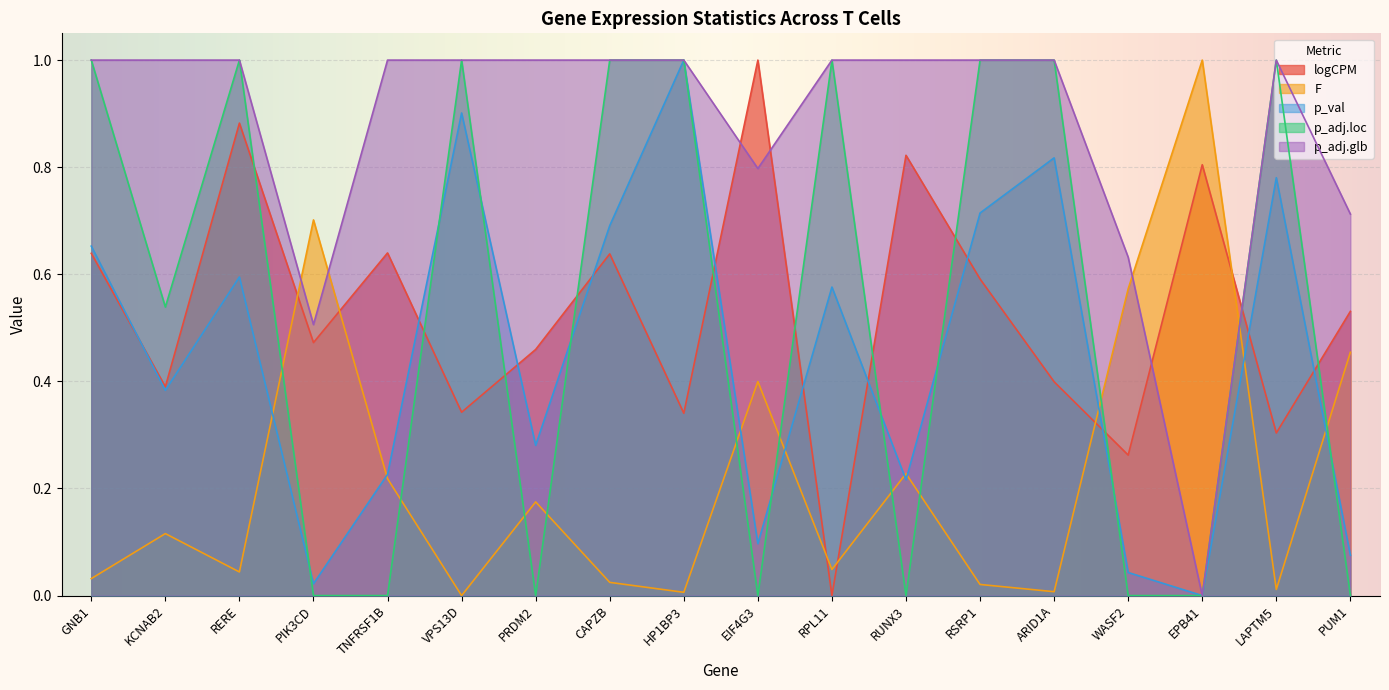

The value of p_adj.loc at RERE is 1.5. True or false?

False